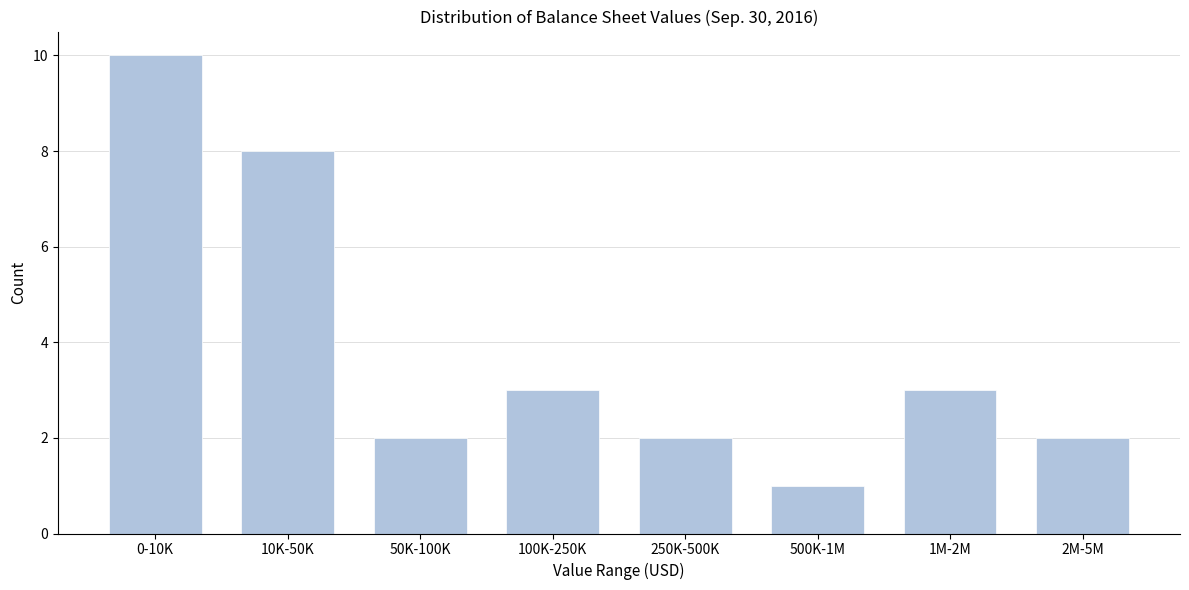

Reading left to right, transcribe all the data shown in this chart.

10	8	2	3	2	1	3	2